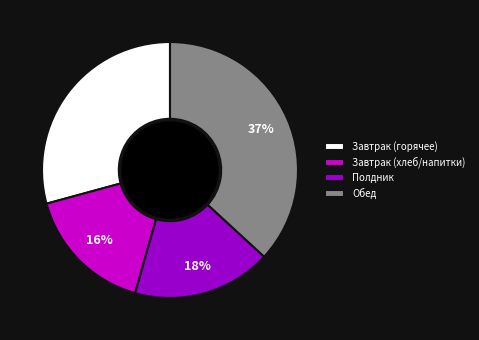

True or false: Завтрак (хлеб/напитки) accounts for 31% of the total.

False